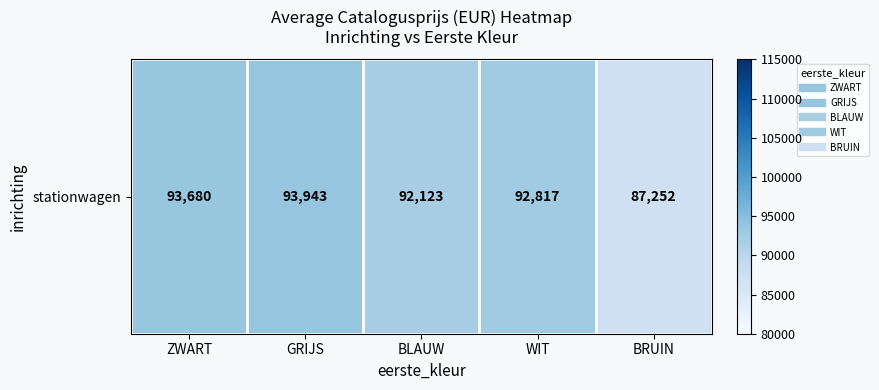

Which has a higher value, BLAUW or GRIJS?

GRIJS